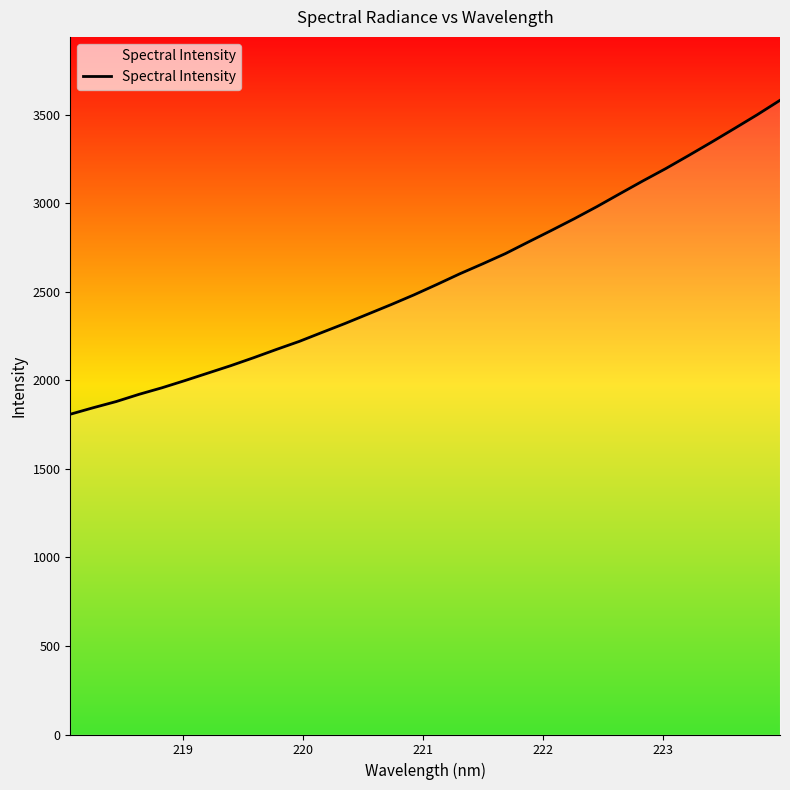

What is the minimum value shown in the chart?

1808.8